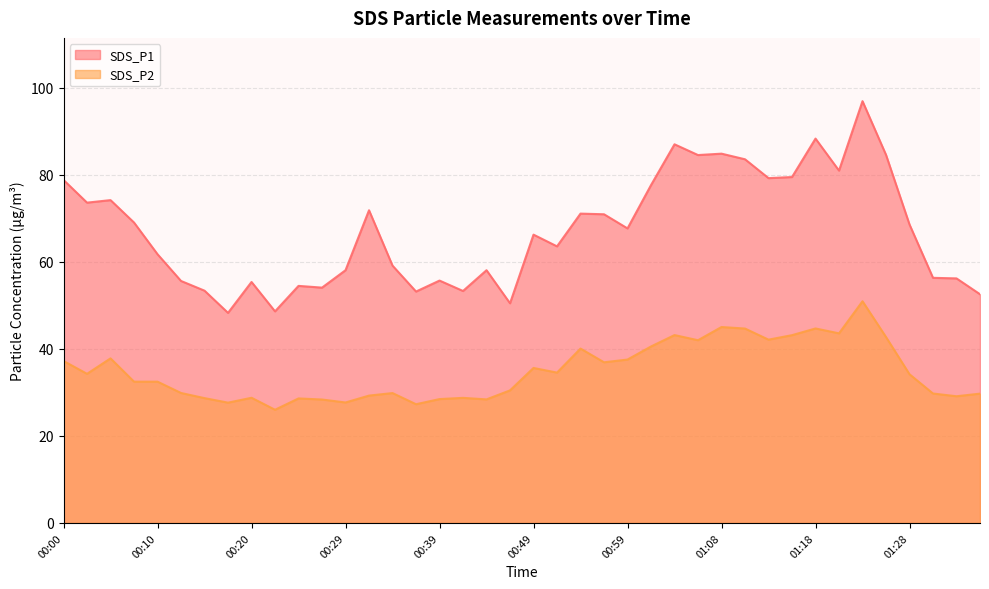

How many series are shown in this chart?

2